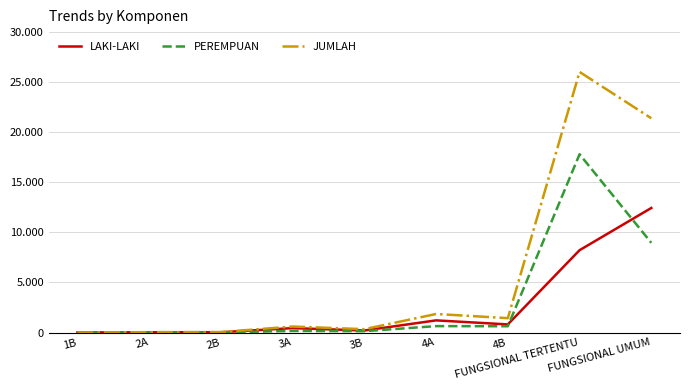

True or false: PEREMPUAN and JUMLAH intersect in this chart.

False